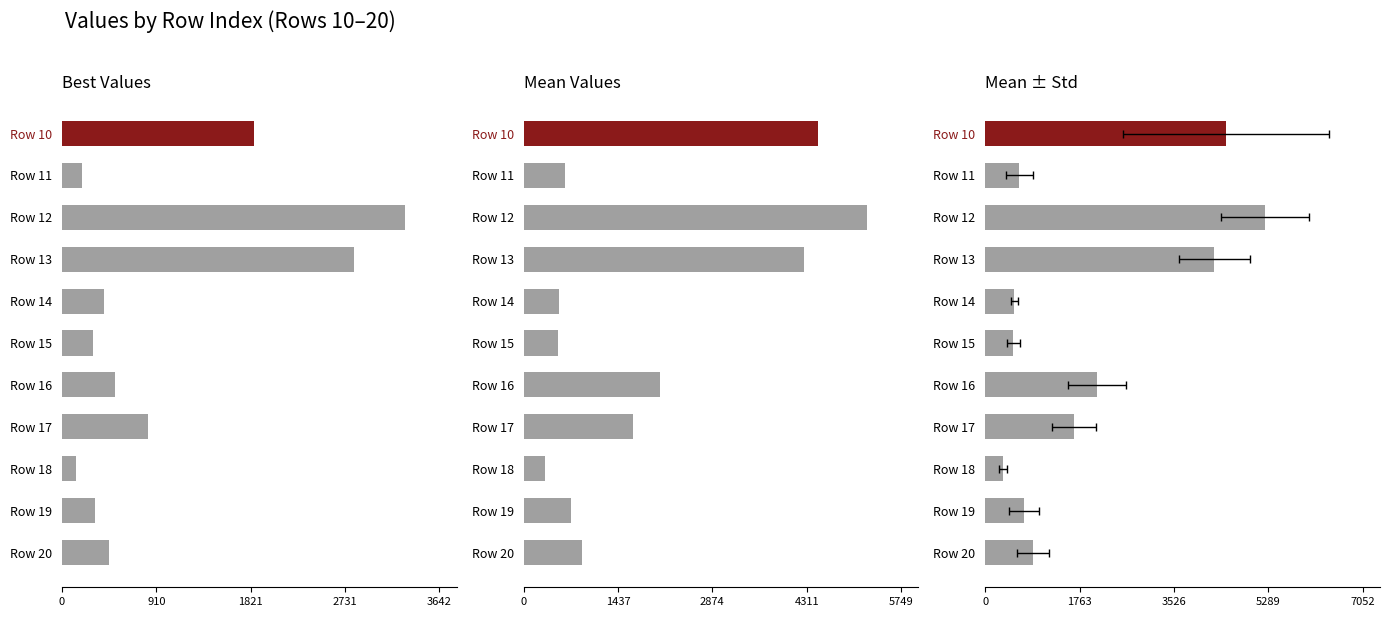

Which series has the largest range (max minus min)?

Mean Values